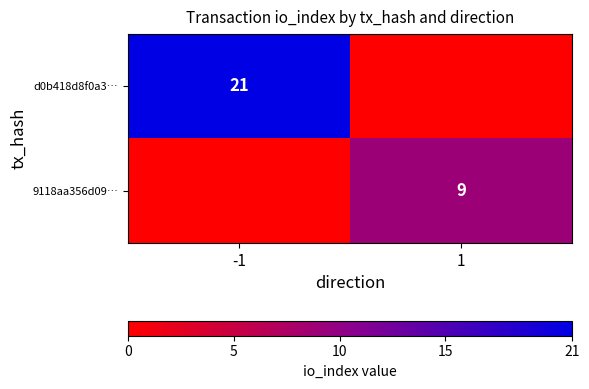

Is it true that 9118aa356d09… equals 9 at 1?

True